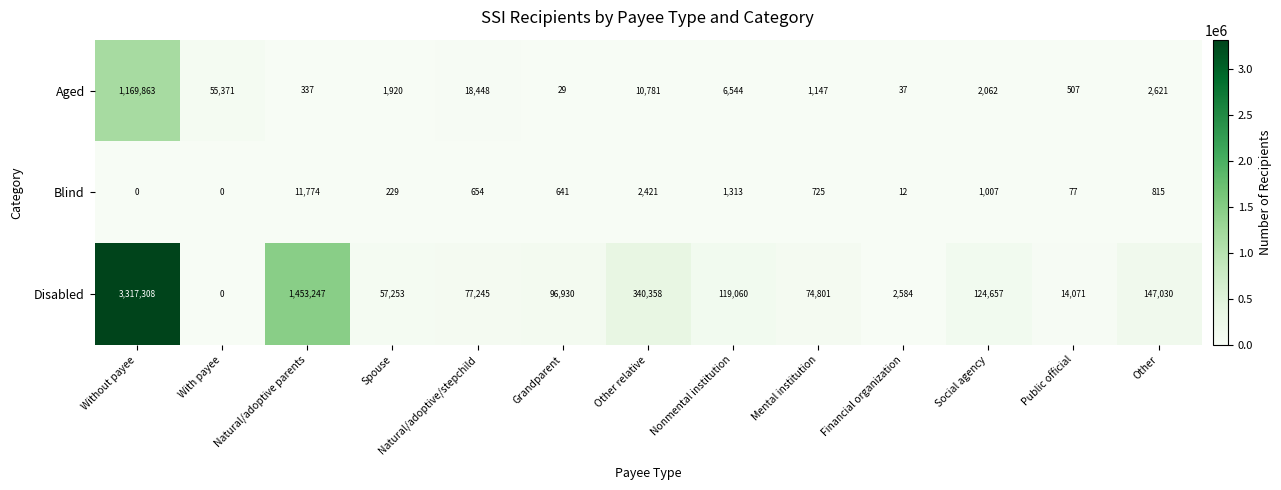

Which category has the highest value in the Blind series?

Natural/adoptive parents